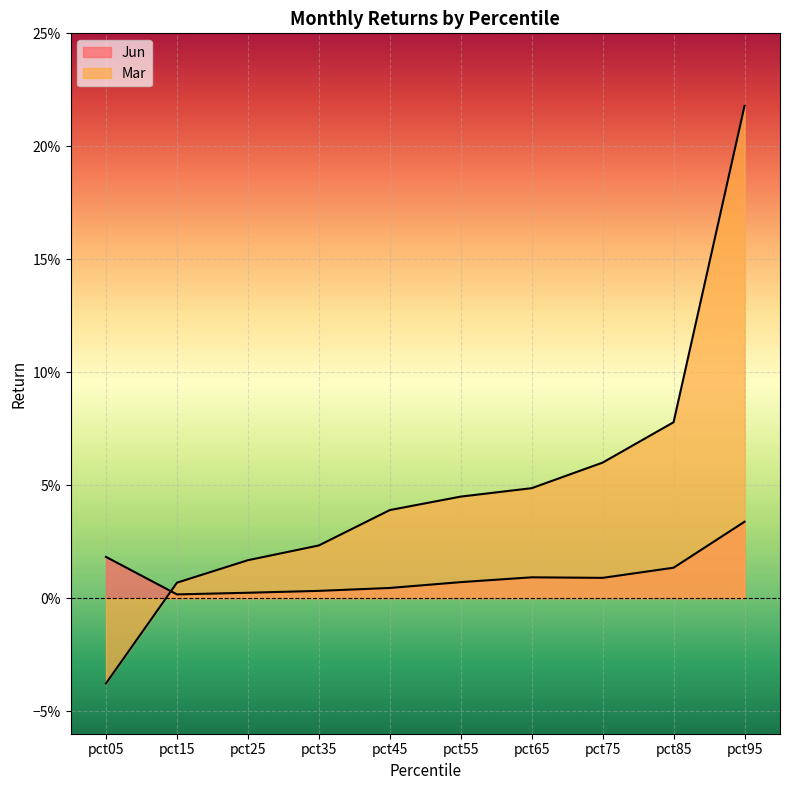

Does the chart display data point markers on the line(s)?

No